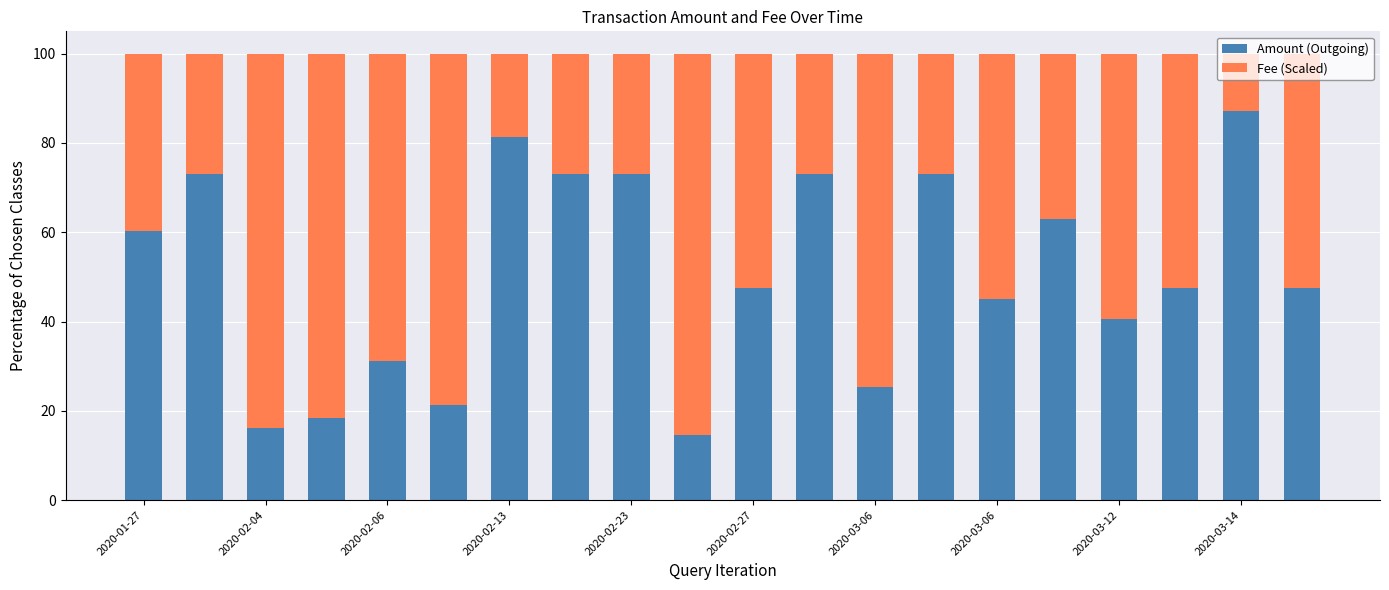

Count the number of data series in this chart.

2